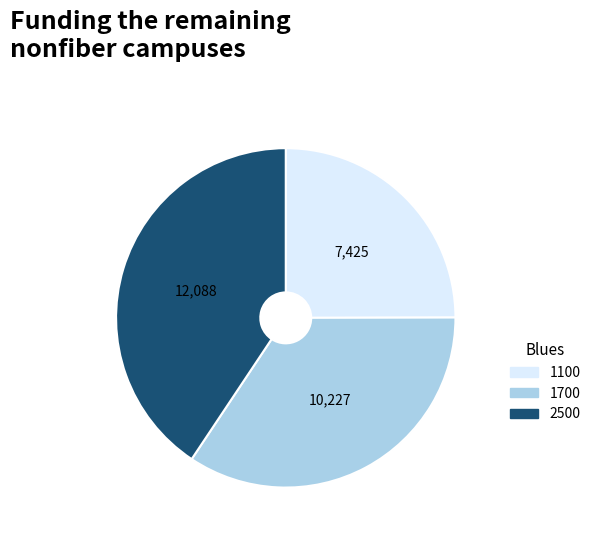

How many slices are in this pie chart?

3